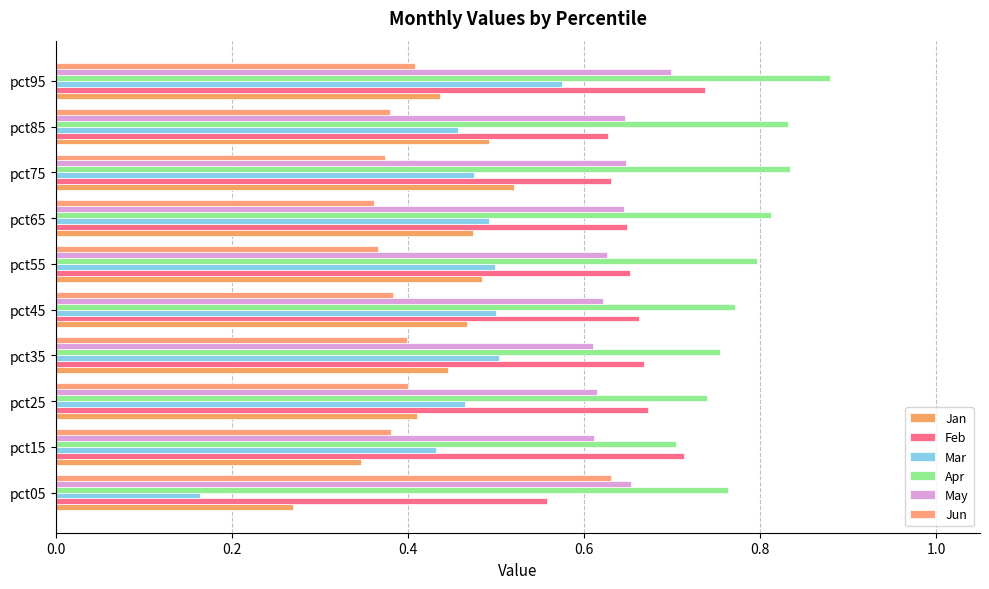

How many data points does each series have?

10